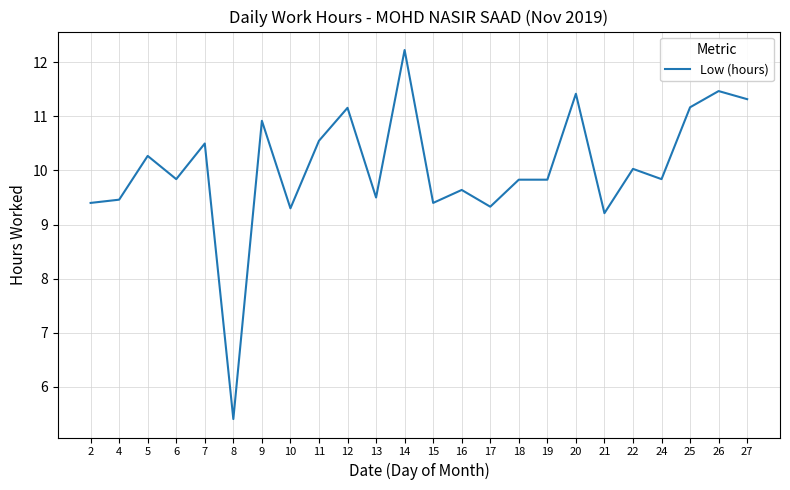

Where is the first local maximum?

5